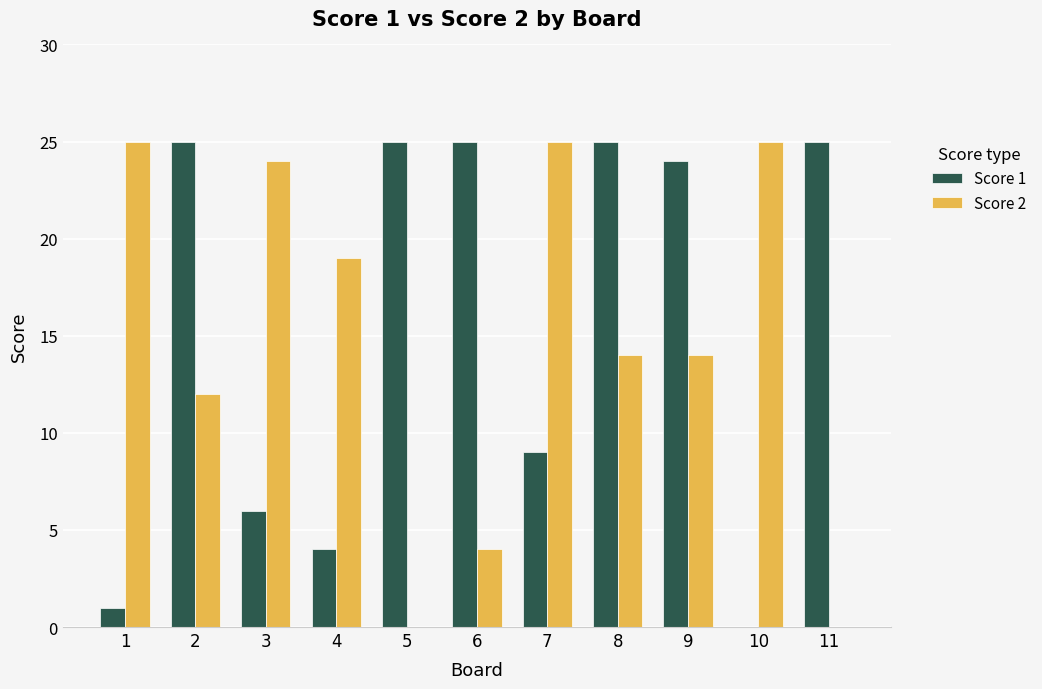

Reading left to right, what are all the values shown in this chart?

Score 1: 1=1	2=25	3=6	4=4	5=25	6=25	7=9	8=25	9=24	10=0	11=25
Score 2: 1=25	2=12	3=24	4=19	5=0	6=4	7=25	8=14	9=14	10=25	11=0